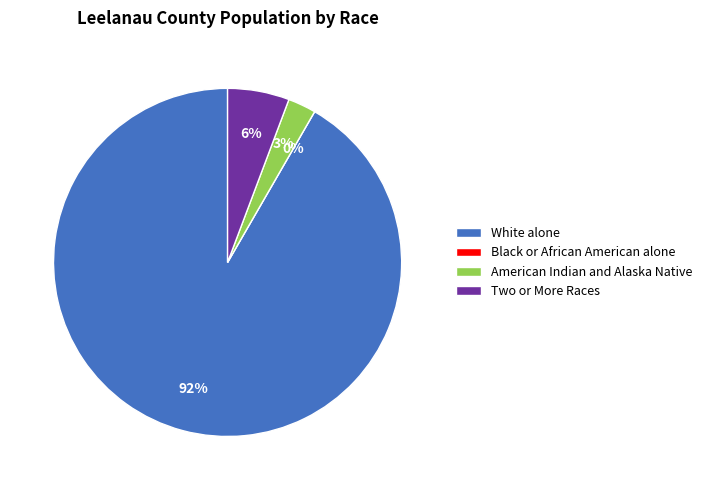

What portion of the pie excludes American Indian and Alaska Native?

97.4%